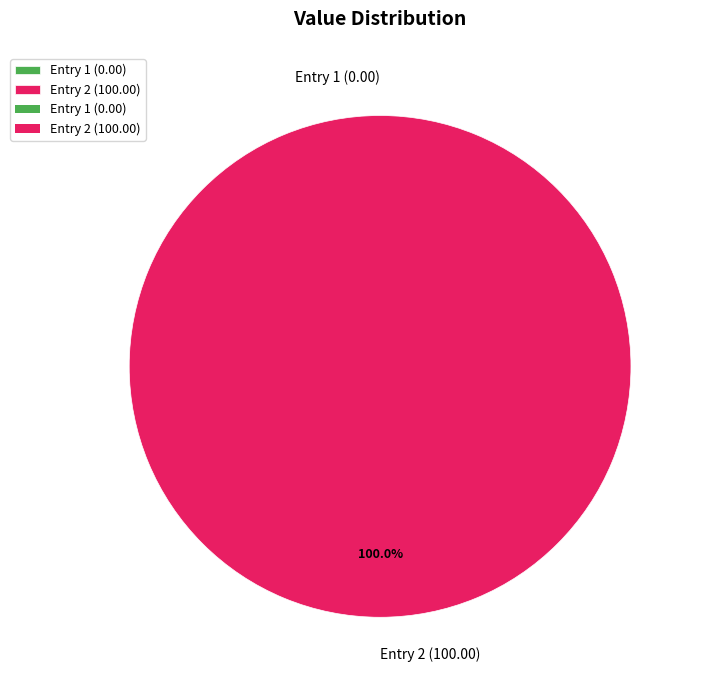

Count the number of slices in the pie.

2